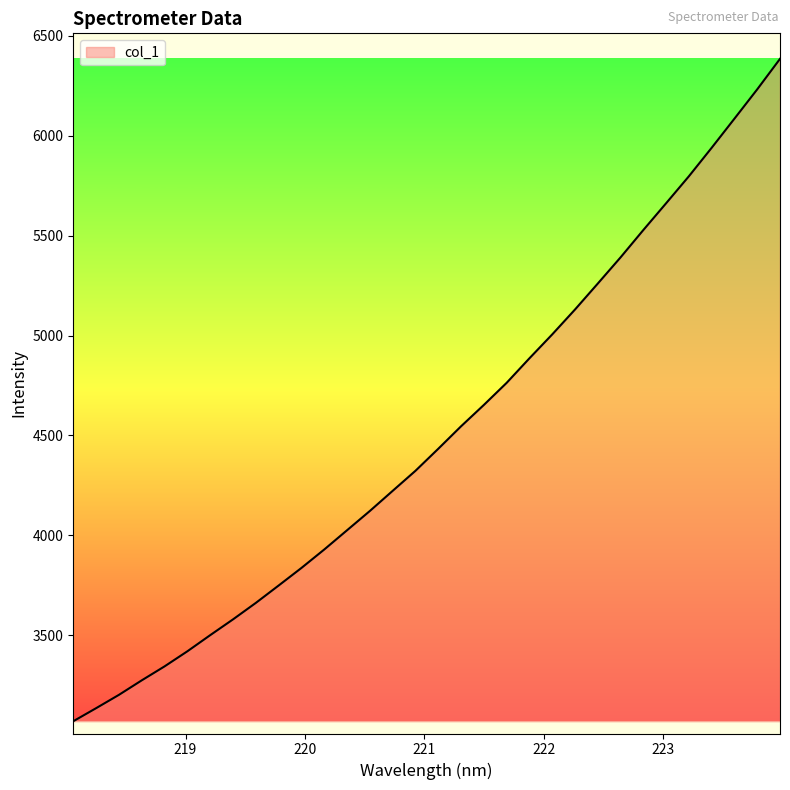

What is the smallest value displayed?

3069.8